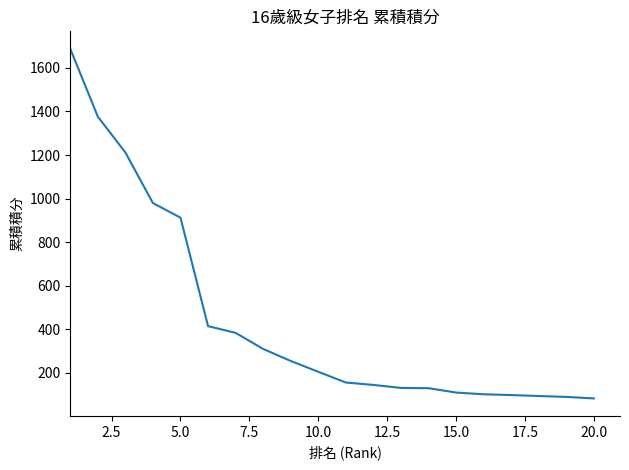

What is the minimum value shown in the chart?

83.0